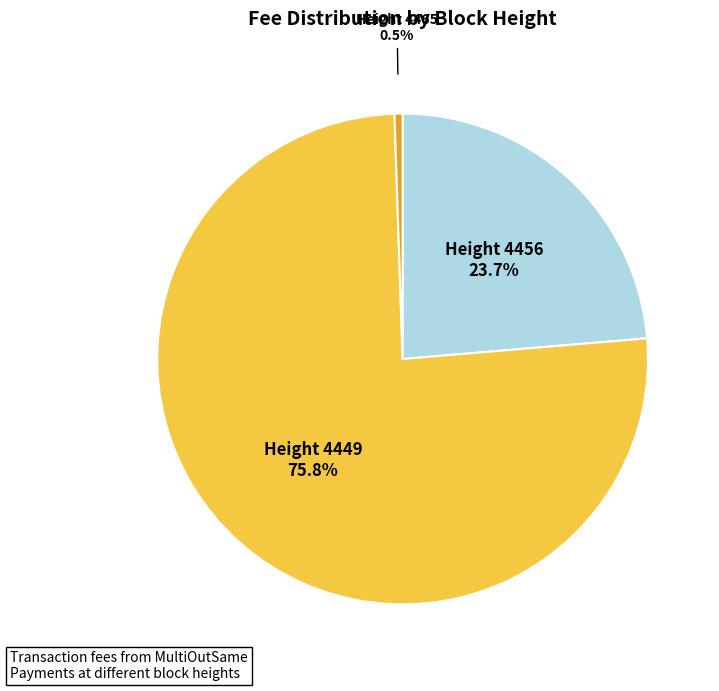

Is there a majority slice in this chart?

Yes